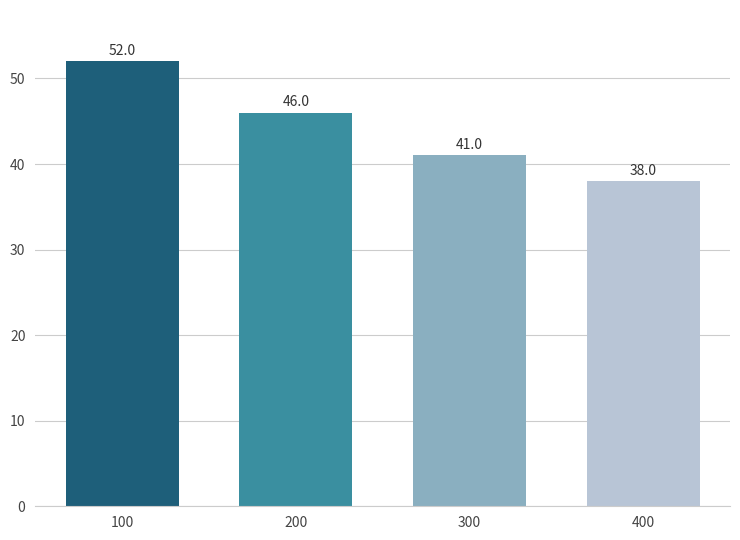

Does the chart contain any negative values?

No